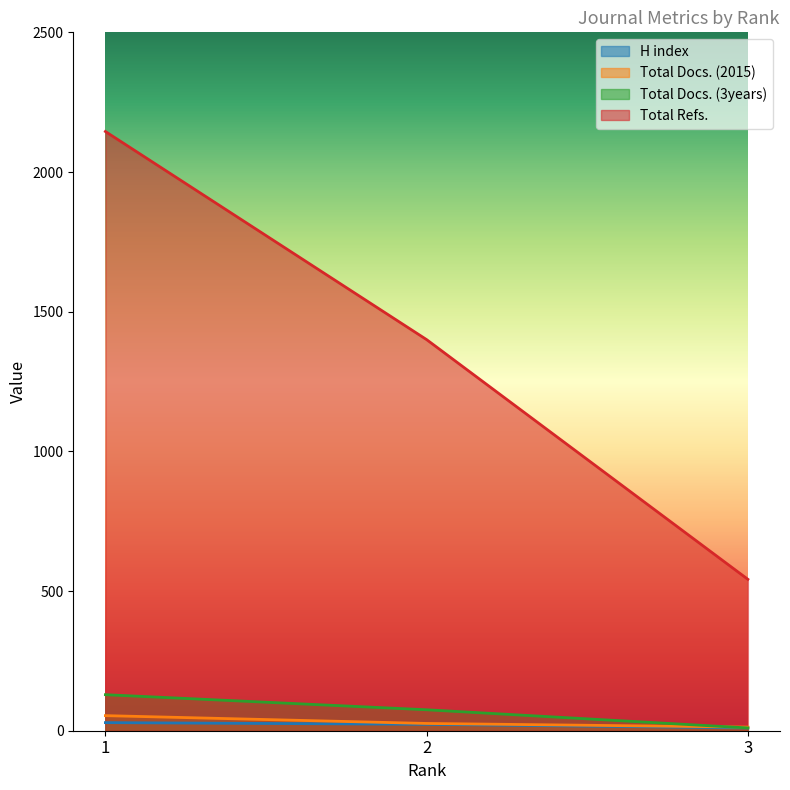

Which series changed the most between 1 and 3?

Total Refs.